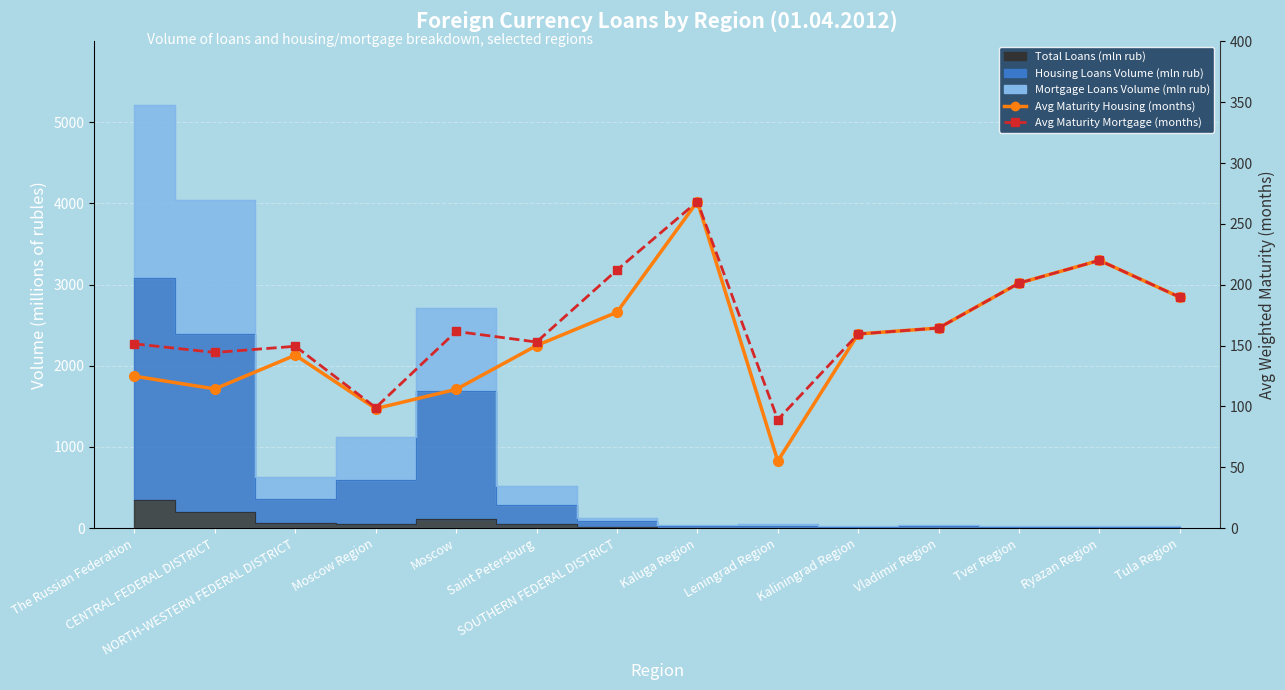

What is the difference between the highest and lowest values at NORTH-WESTERN FEDERAL DISTRICT?

7.3